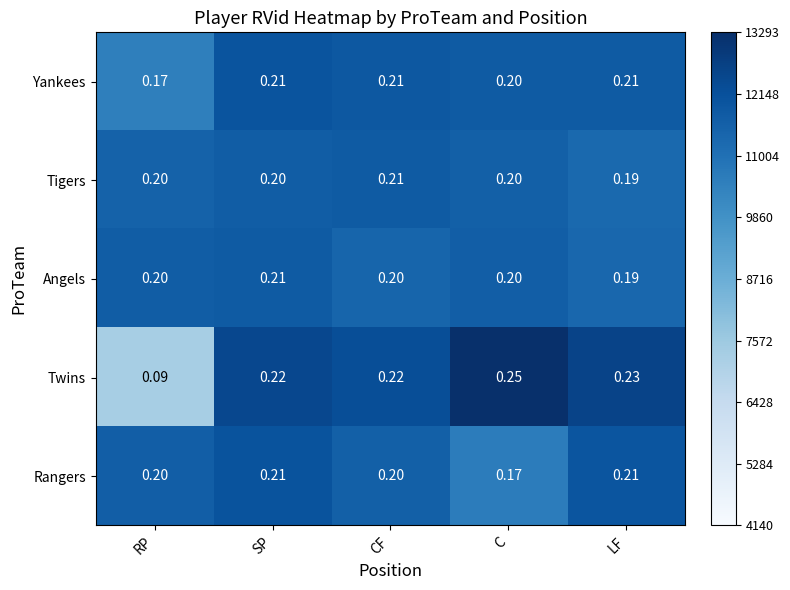

What is the total value across all series at C?

1.0